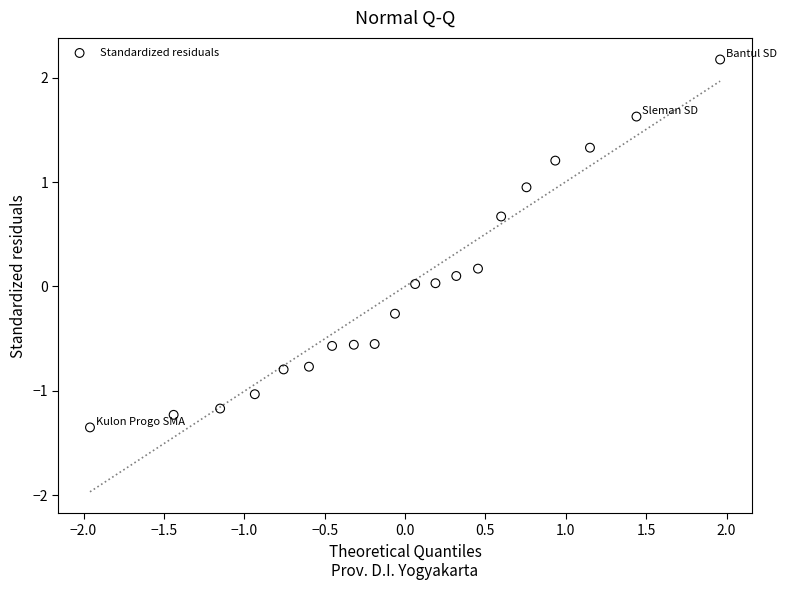

What is the range of Y values (max minus min)?

3.5